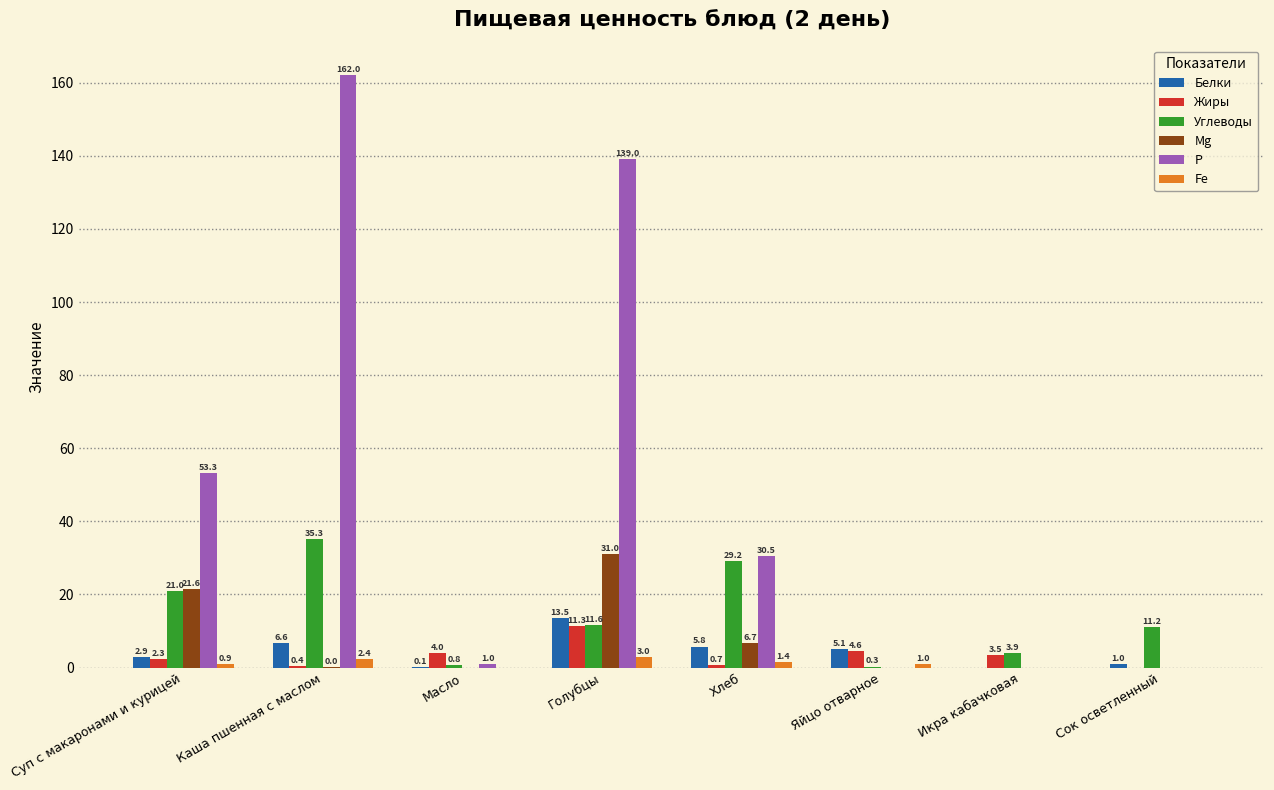

At which category is the sum across all series the highest?

Голубцы